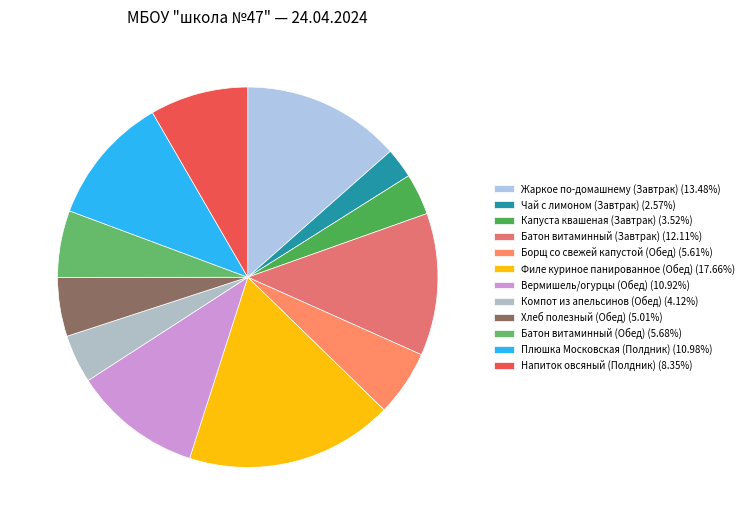

How many slices are in this pie chart?

12